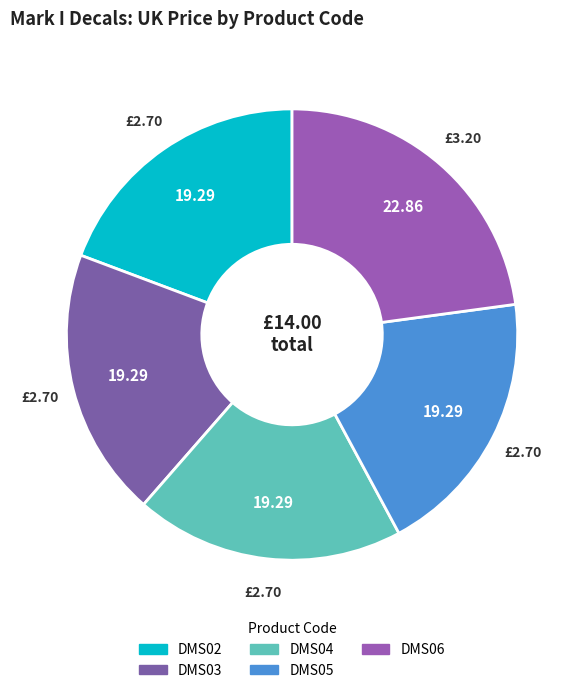

Which category has the biggest portion of the pie?

DMS06